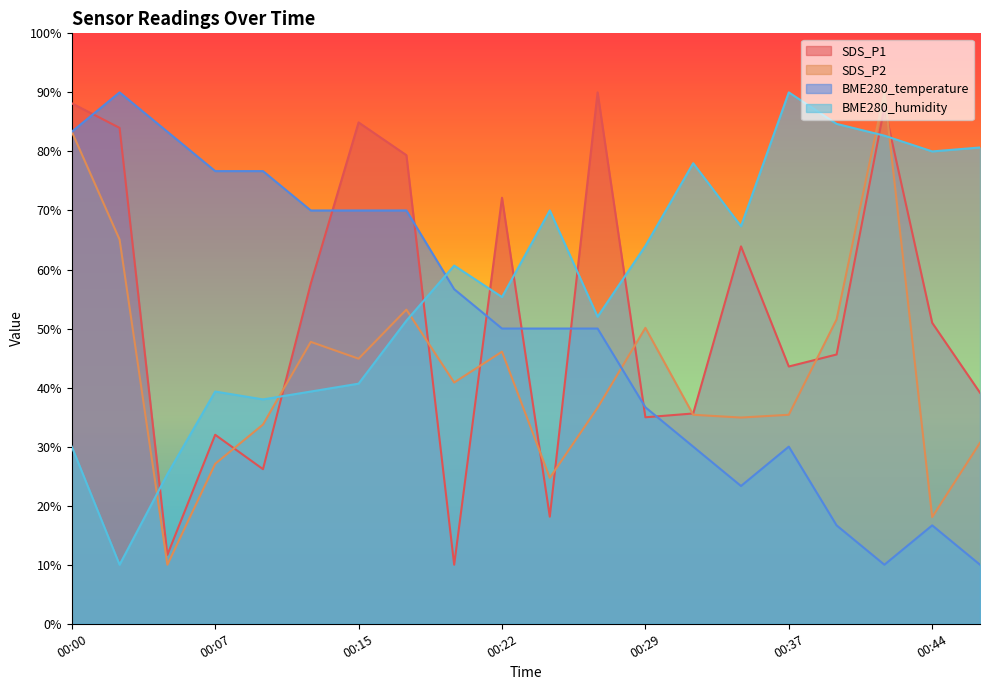

The value of BME280_humidity at 00:02 is 2.2. True or false?

False